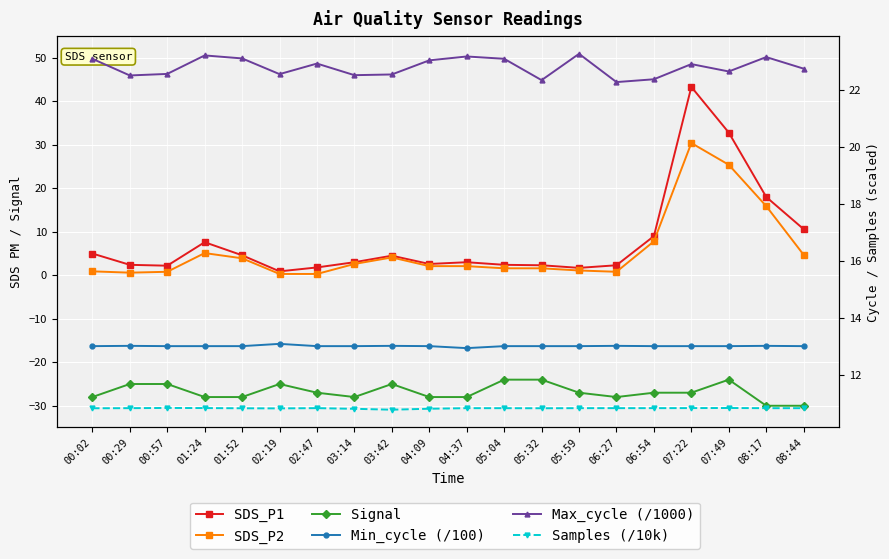

List the labels in order of SDS_P2 value, smallest first.

02:19, 02:47, 00:29, 00:57, 06:27, 00:02, 05:59, 05:04, 05:32, 04:09, 04:37, 03:14, 01:52, 03:42, 08:44, 01:24, 06:54, 08:17, 07:49, 07:22